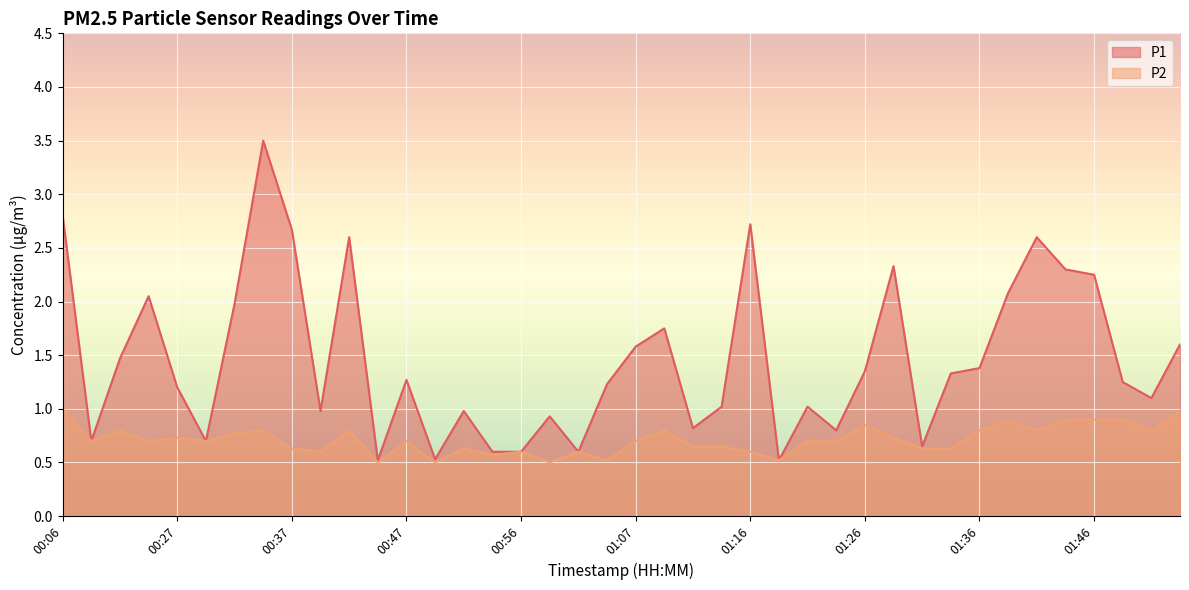

What is the label of the 18th point from the left?

00:59